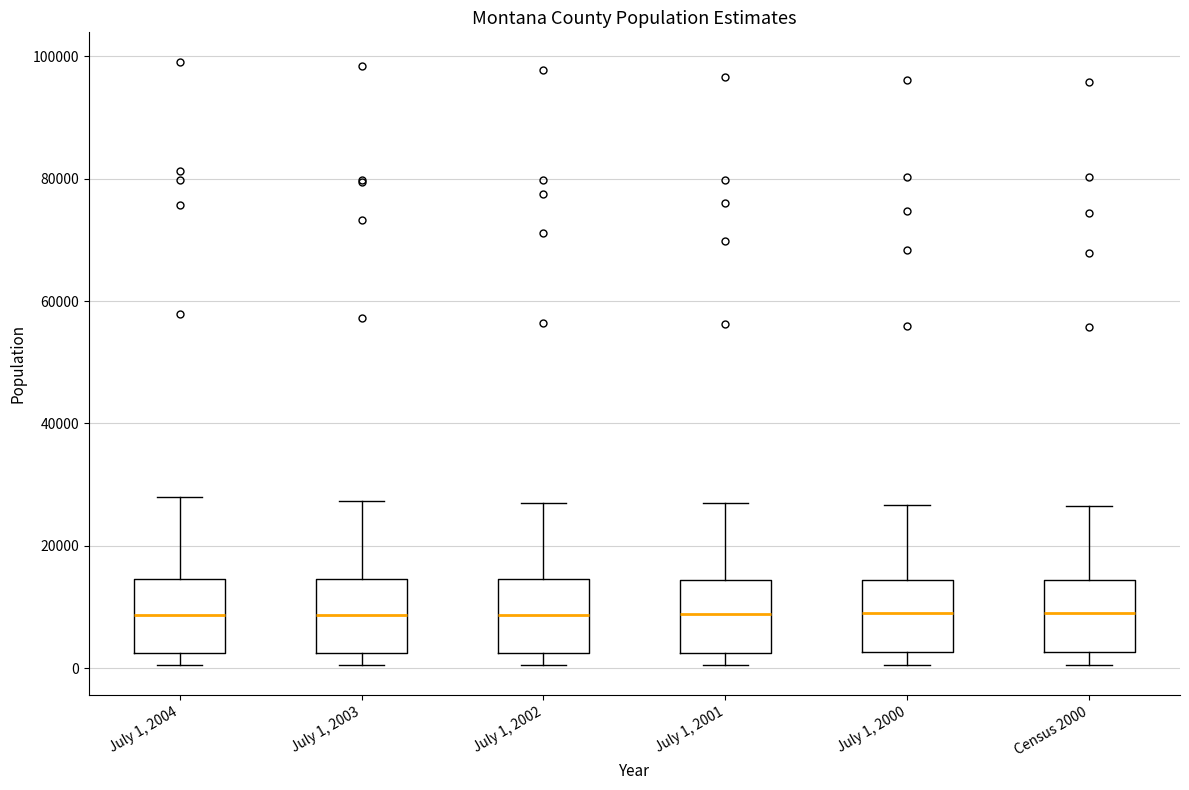

Reading left to right, transcribe this box plot: for each box, give where its median line is, the range the box spans, and where its two whiskers end, as read against the y-axis. The values are not printed on the chart, so give them approximately, as read against the axis.

July 1, 2004: median 8000, box 2000 to 14000, whiskers 0 to 28000
July 1, 2003: median 8000, box 2000 to 14000, whiskers 0 to 28000
July 1, 2002: median 8000, box 2000 to 14000, whiskers 0 to 28000
July 1, 2001: median 8000, box 2000 to 14000, whiskers 0 to 26000
July 1, 2000: median 10000, box 2000 to 14000, whiskers 0 to 26000
Census 2000: median 10000, box 2000 to 14000, whiskers 0 to 26000